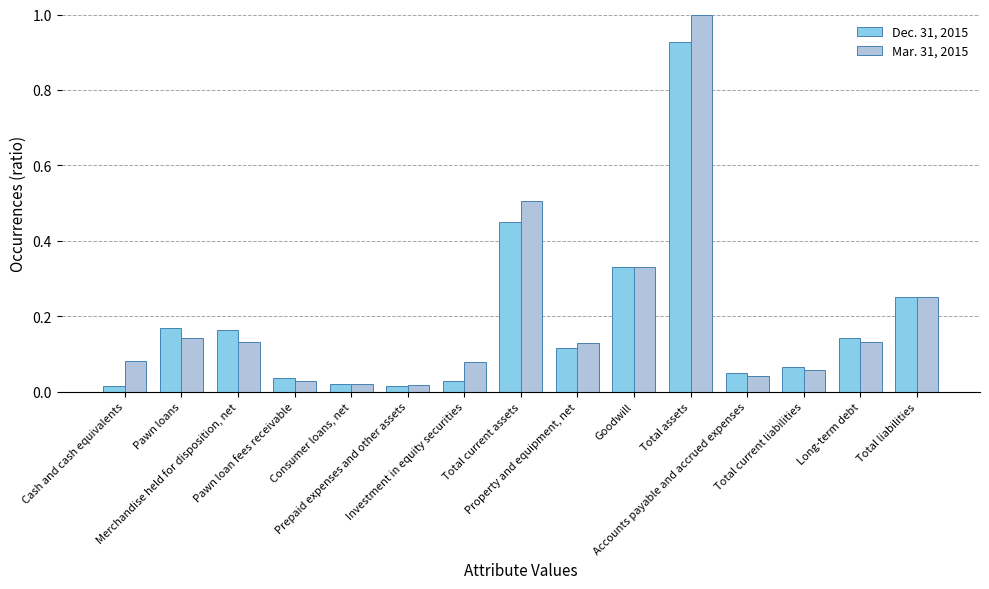

What are all the series names shown in the legend?

Dec. 31, 2015, Mar. 31, 2015